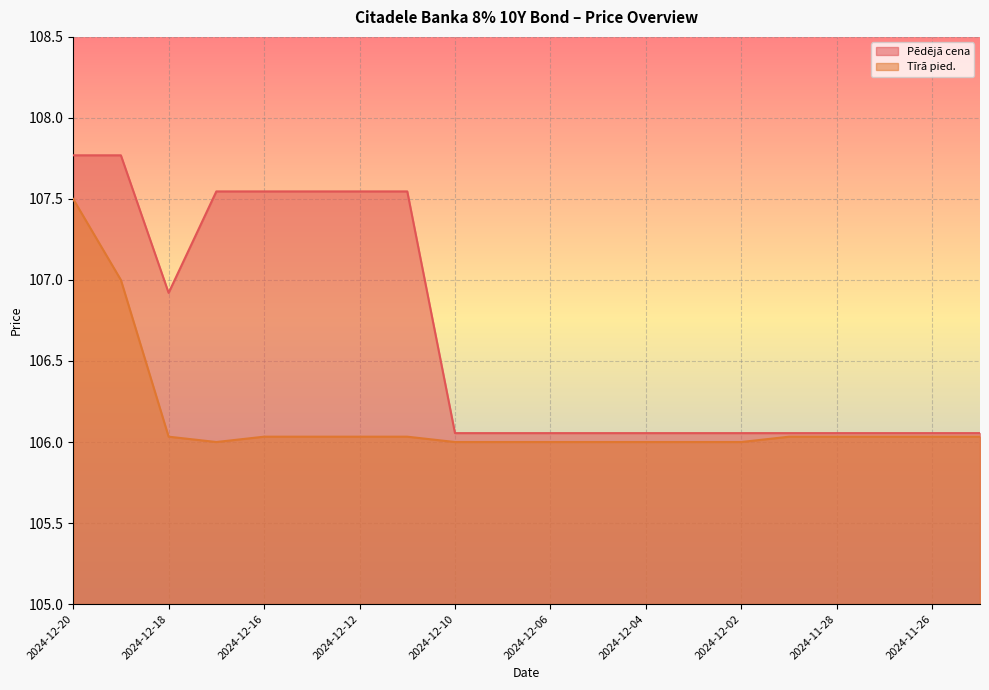

True or false: Tīrā pied. has more than 0 interior local peaks.

False